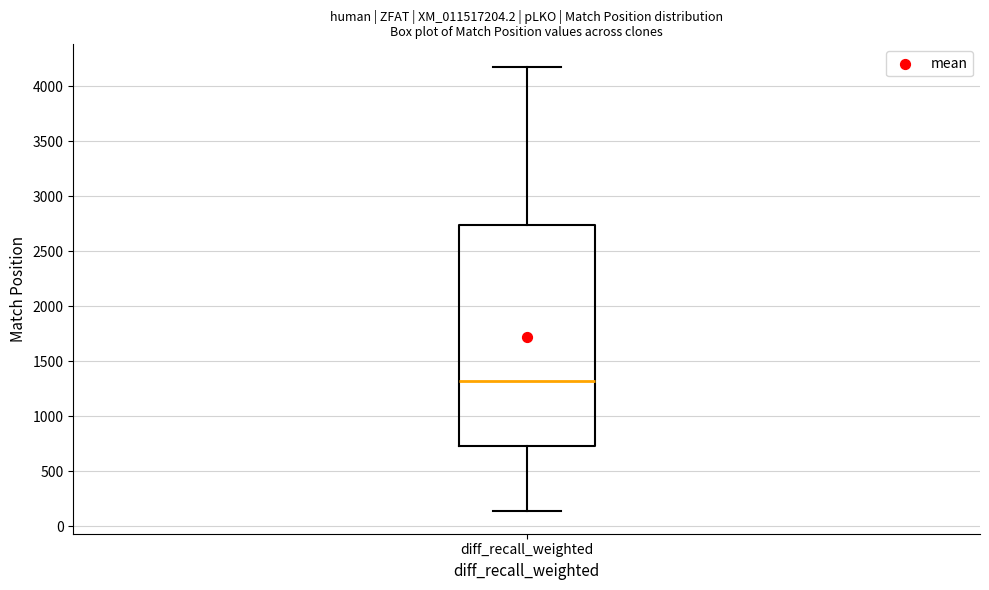

Where is the lower edge of the box for diff_recall_weighted on the y-axis? The values are not printed on the chart, so give them approximately, as read against the axis.

750